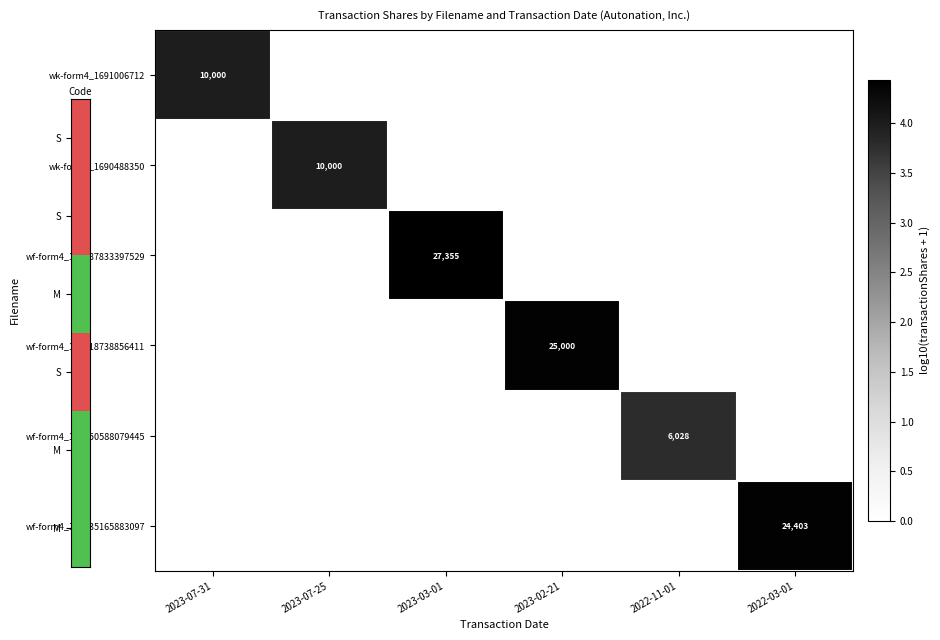

The wf-form4_167787833397529 series shows 16981 at 2023-03-01. True or false?

False